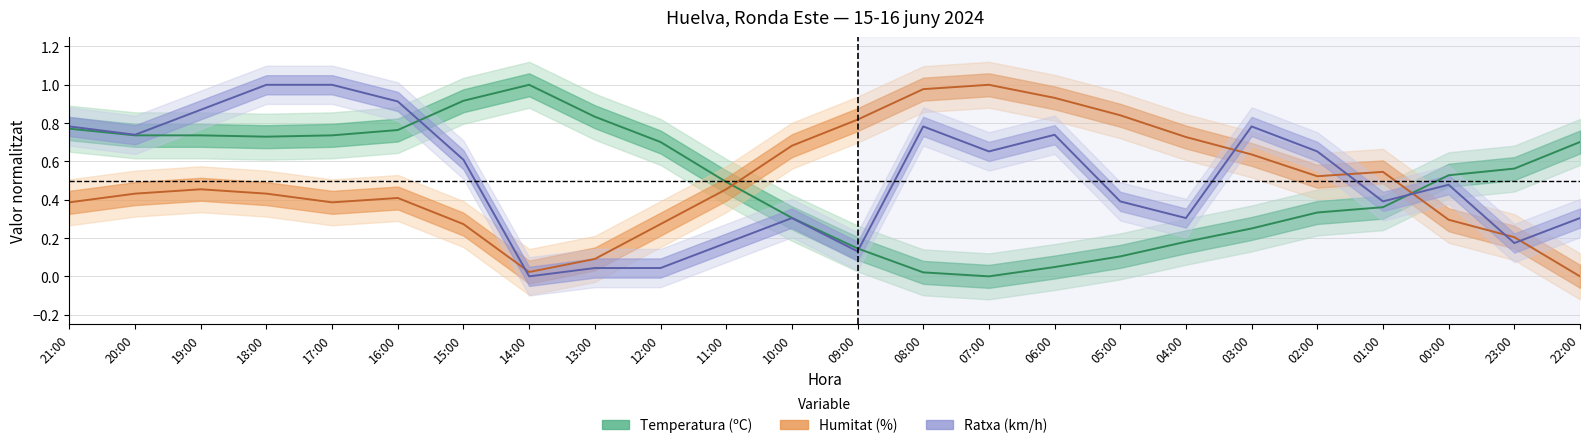

What are all the series names shown in the legend?

Temperatura (ºC), Humitat (%), Ratxa (km/h)